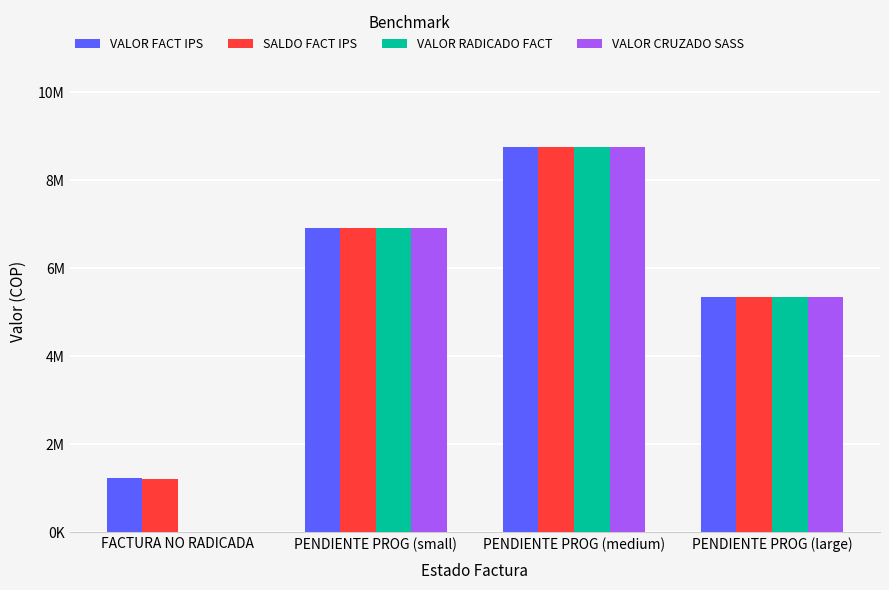

At which label does VALOR RADICADO FACT reach its peak?

PENDIENTE PROG (medium)